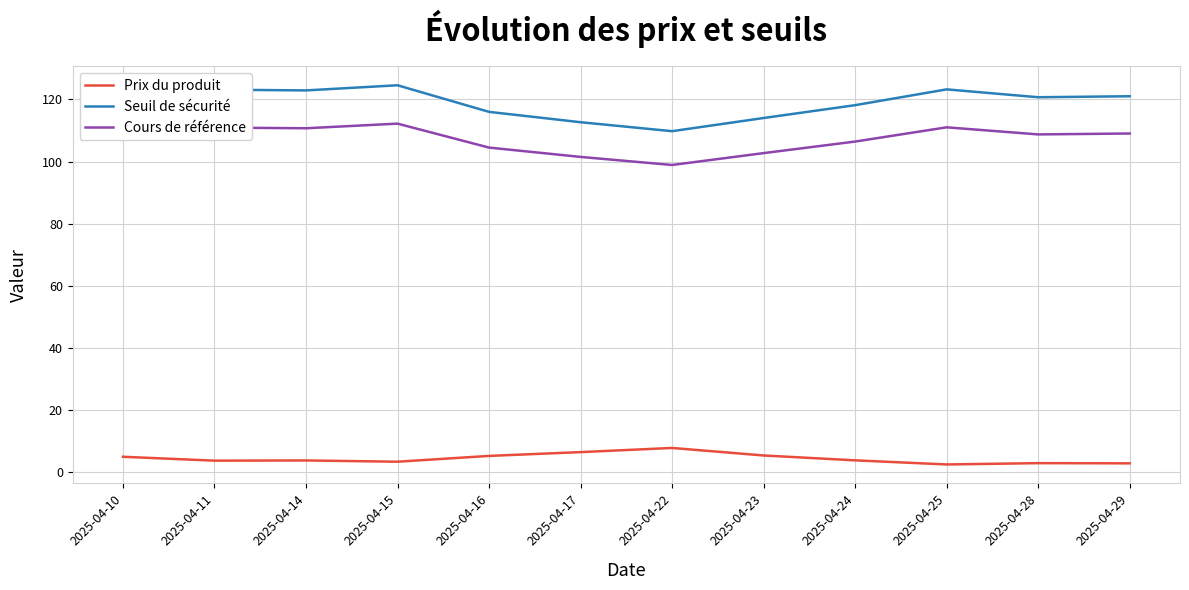

The Seuil de sécurité series shows 122.9 at 2025-04-14. True or false?

True